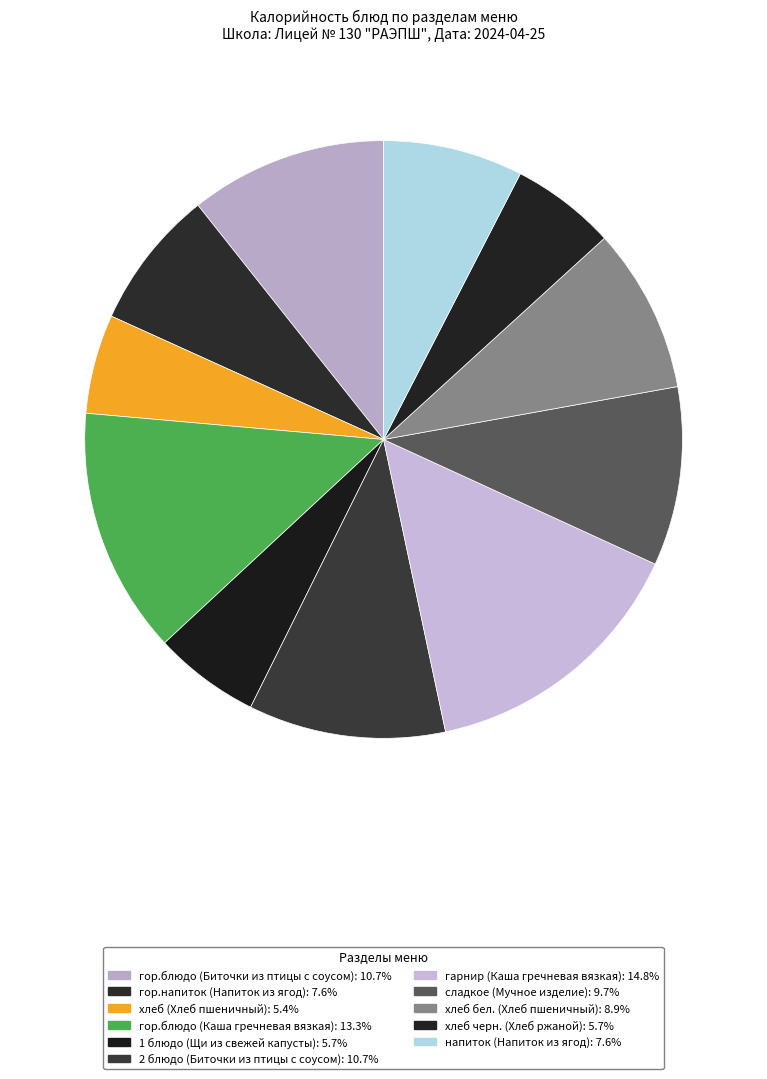

How many segments does this pie chart have?

11